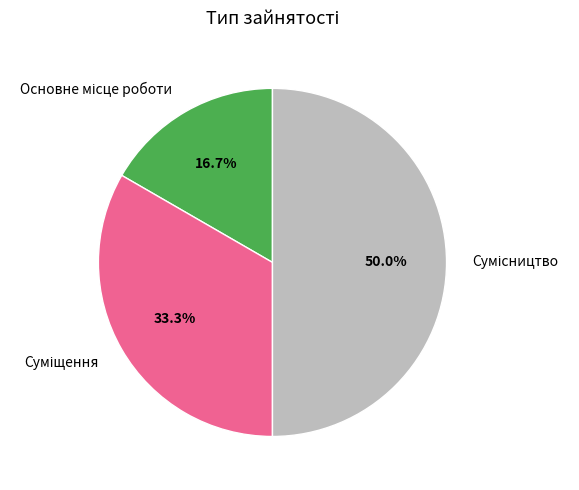

Which slice is the smallest?

Основне місце роботи